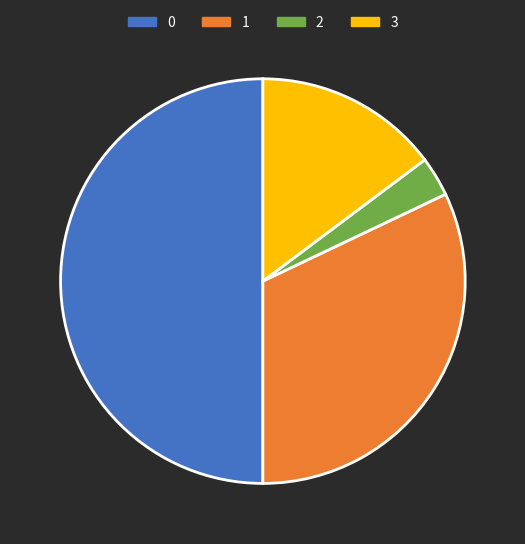

How many segments does this pie chart have?

4